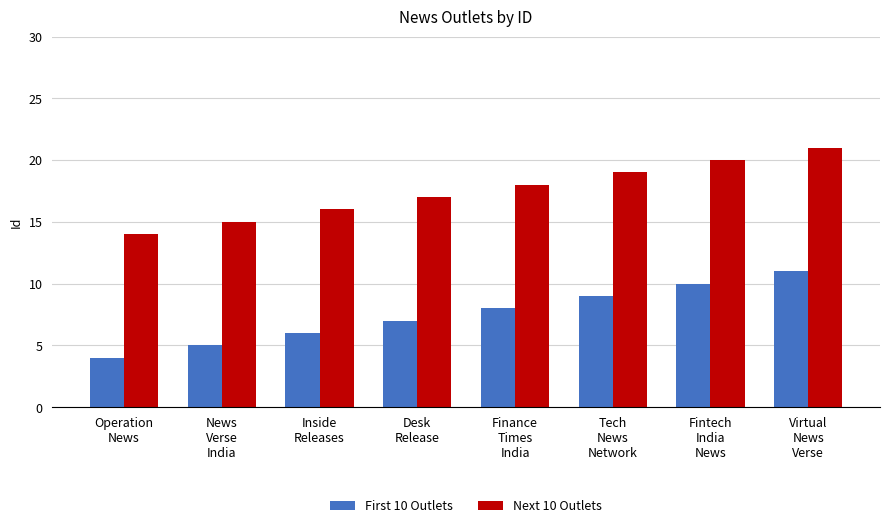

What is the value of the Next 10 Outlets bar at the 7th from the left?

20